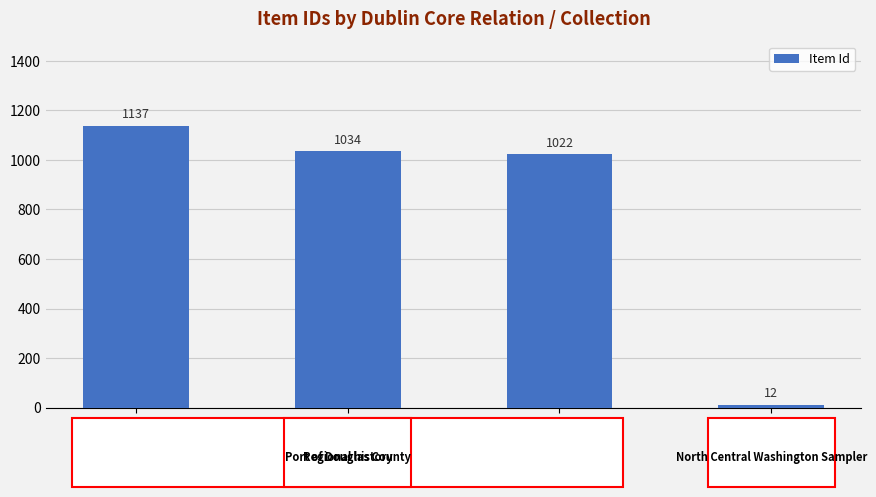

Are the bars grouped side by side (vs. stacked)?

No